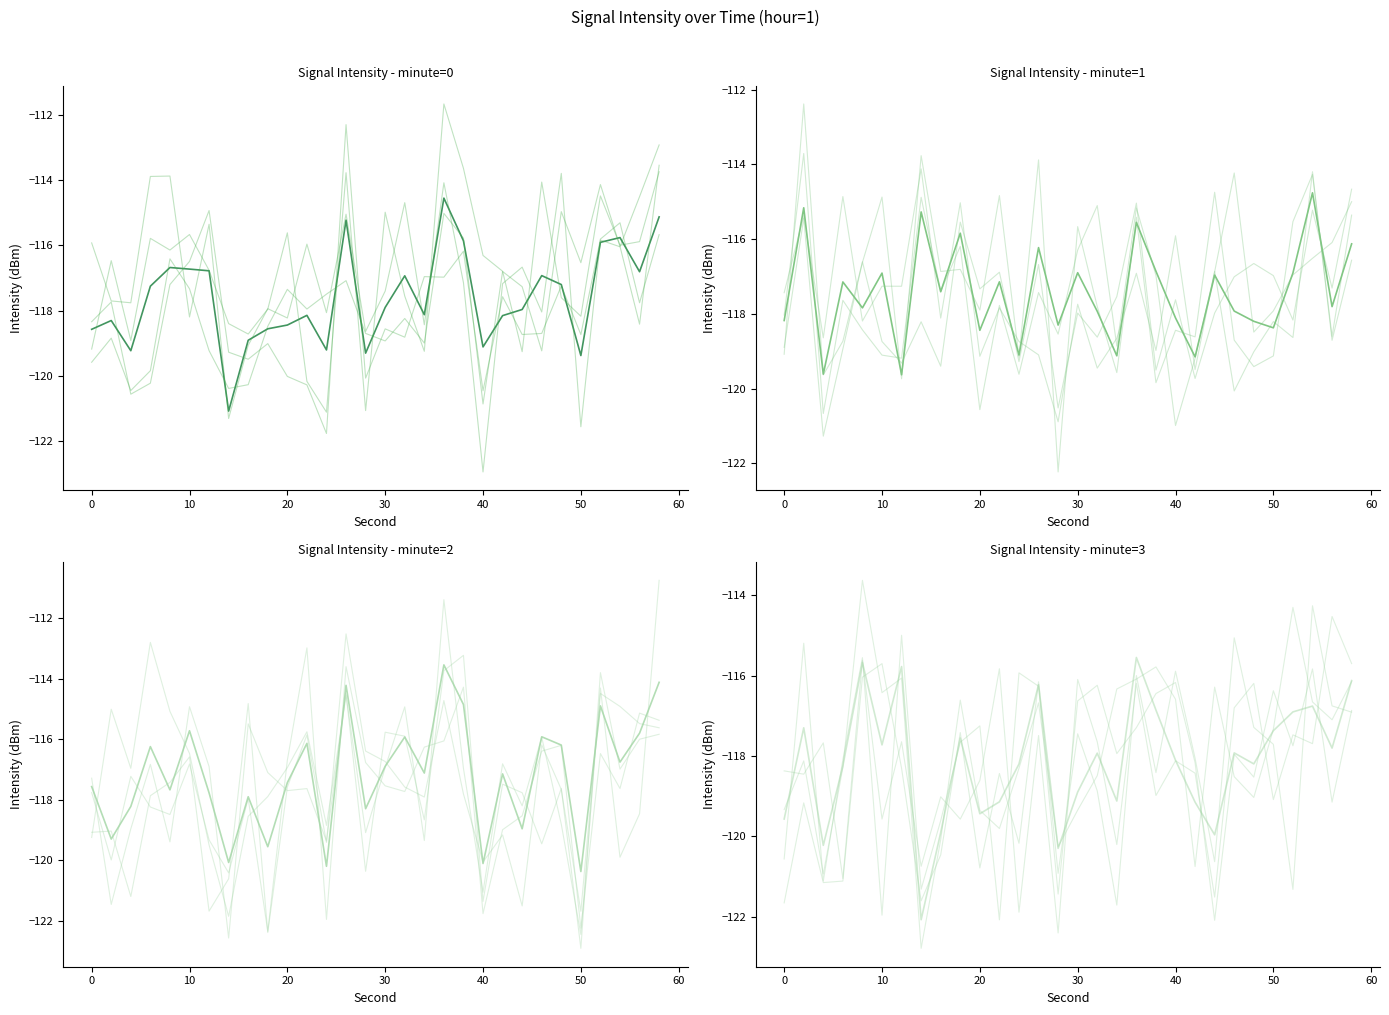

What is the average value of the minute=2 series?

-117.2